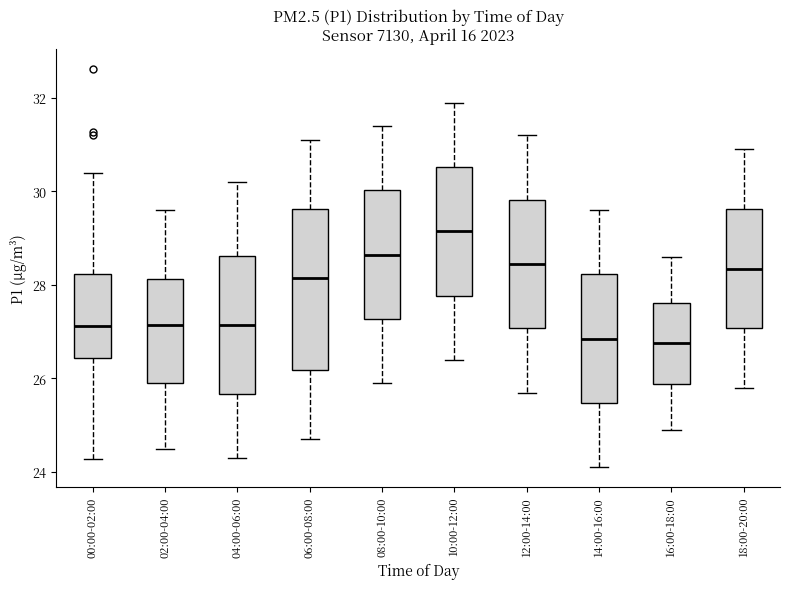

Which box is the tallest, from its lower edge to its upper edge?

06:00-08:00